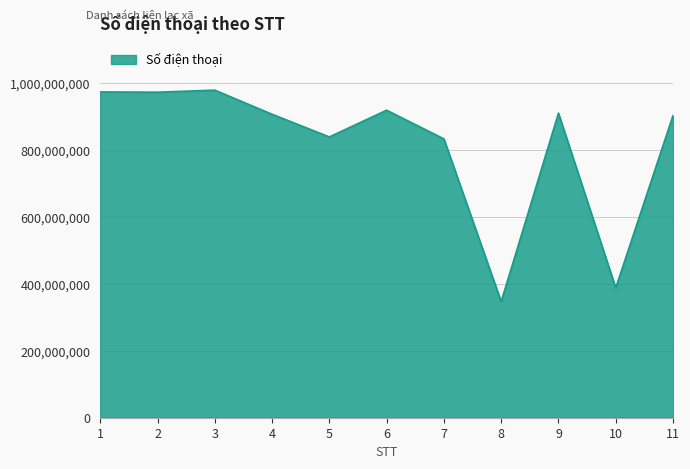

Is it true that the value at 2 is 972505130?

True